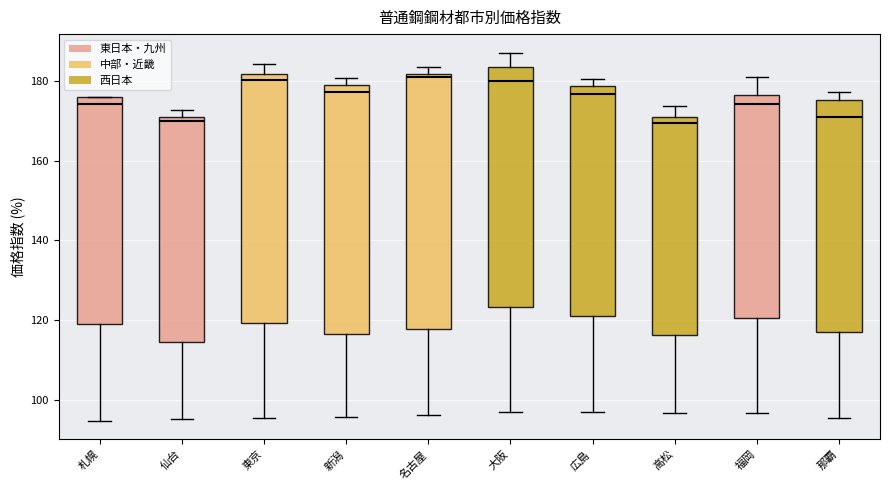

Where does the lower whisker of the box for 名古屋 end on the y-axis? The values are not printed on the chart, so give them approximately, as read against the axis.

96